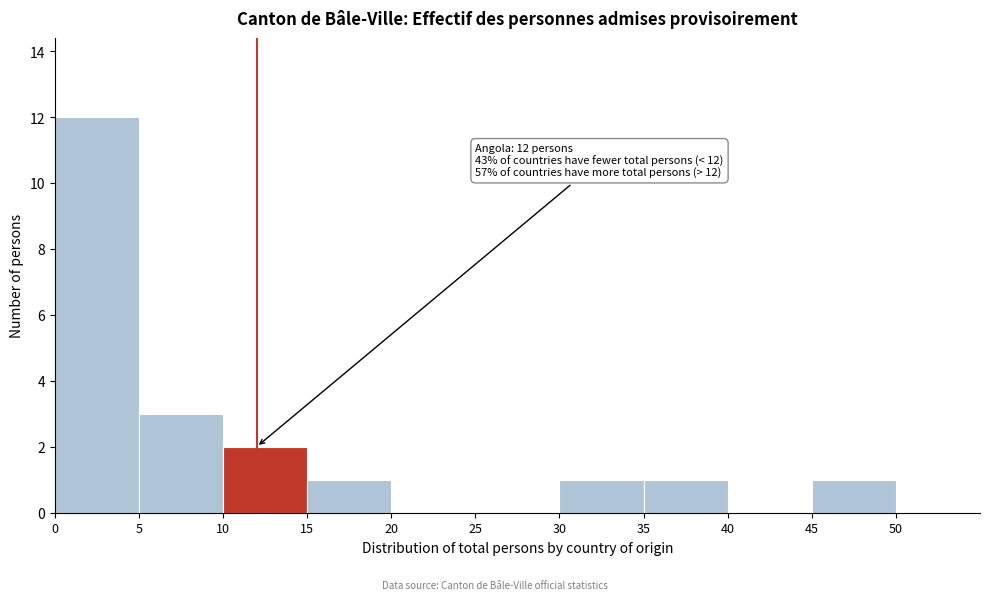

Which range on the x-axis has the tallest bar?

0 to 5